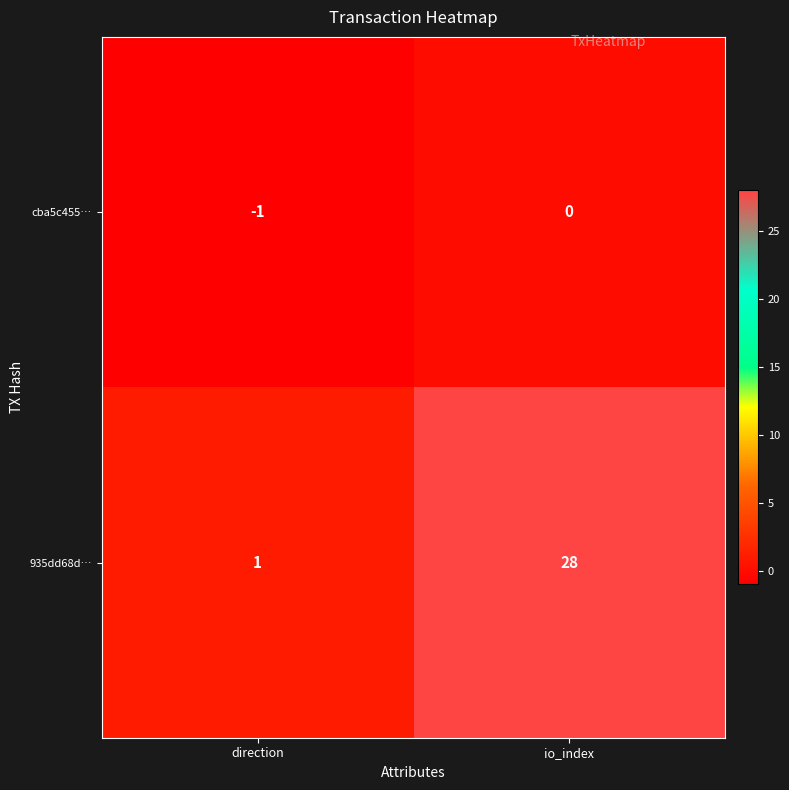

List the series in order of their peak value, highest first.

935dd68d…, cba5c455…